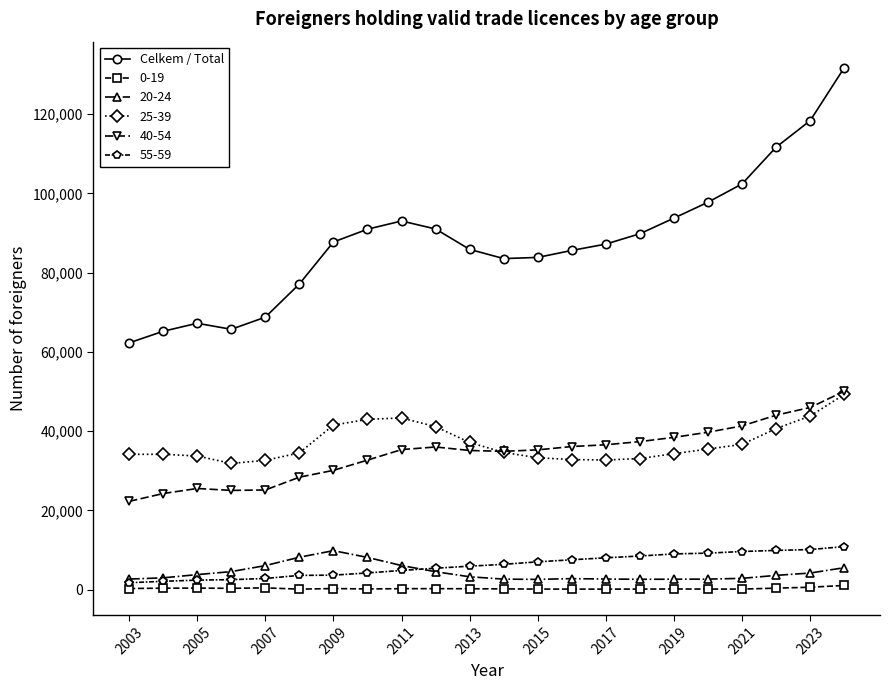

Which series has the largest total across all categories?

Celkem / Total